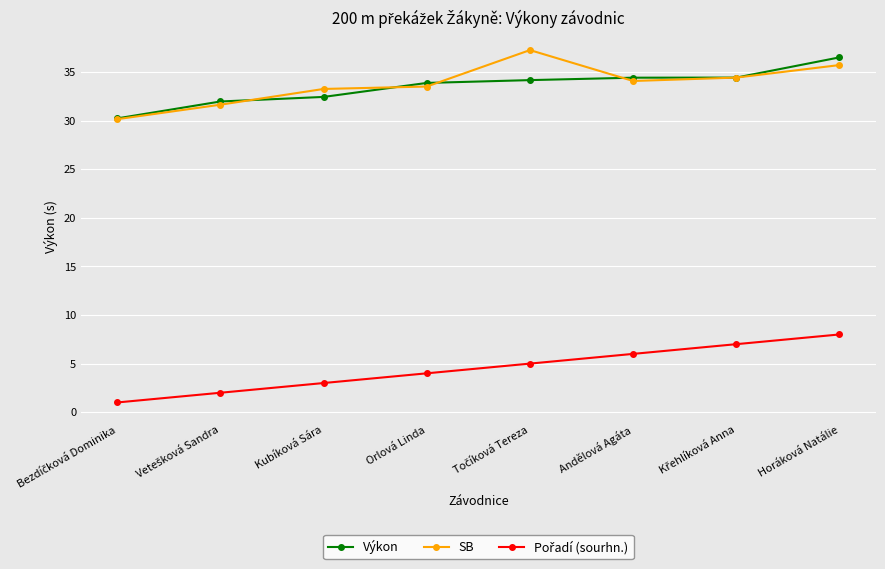

What is the difference between the highest and lowest values at Kubíková Sára?

30.3